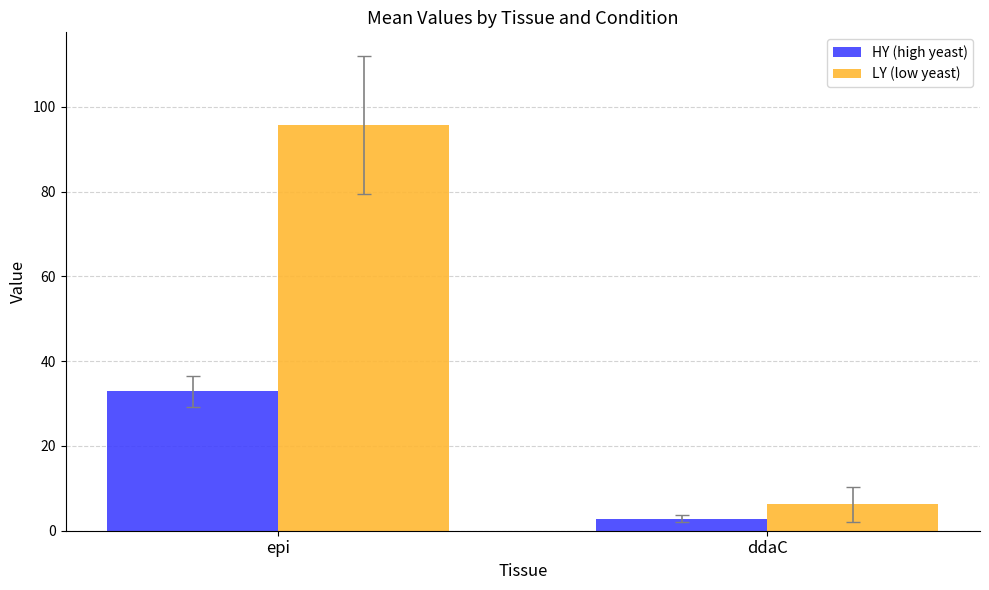

How many data points in LY (low yeast) are above 95?

1